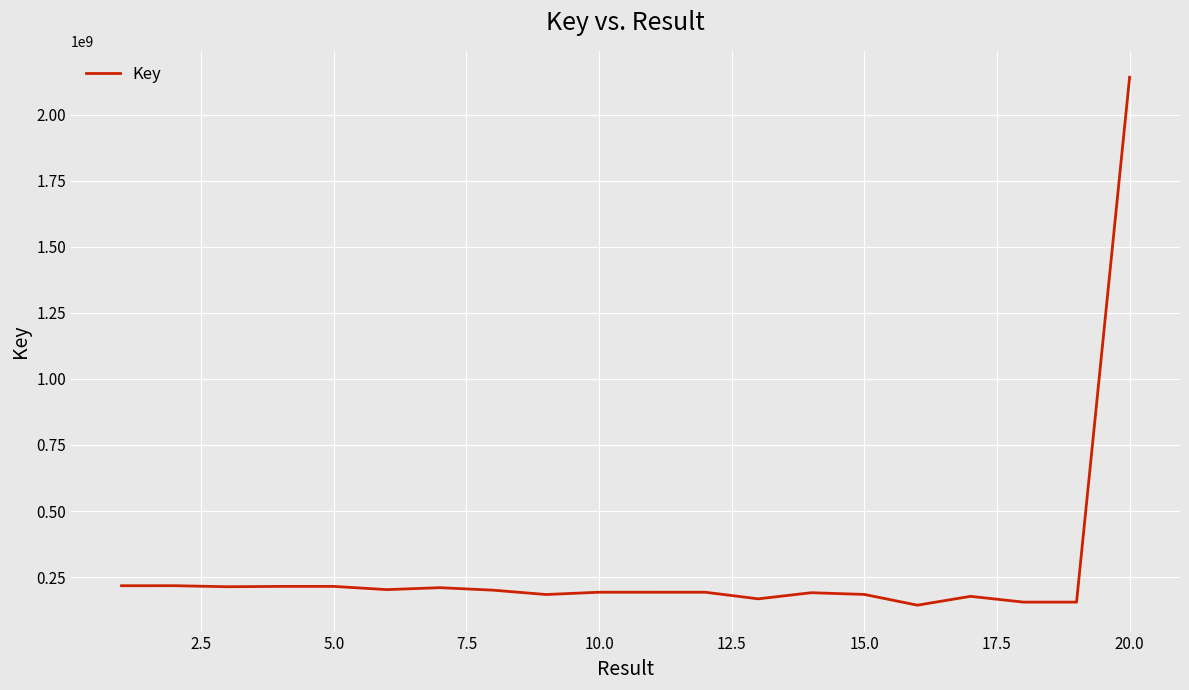

Is this an area chart (filled region under the line)?

No